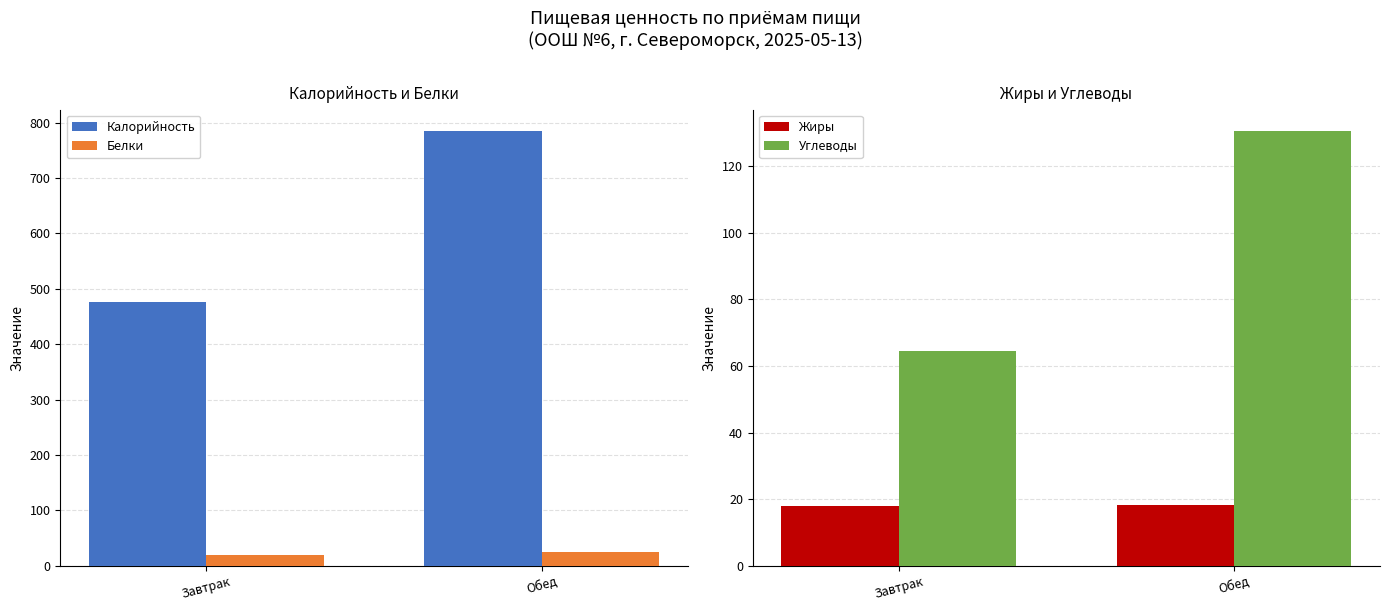

What is the total value across all series at Обед?

957.9